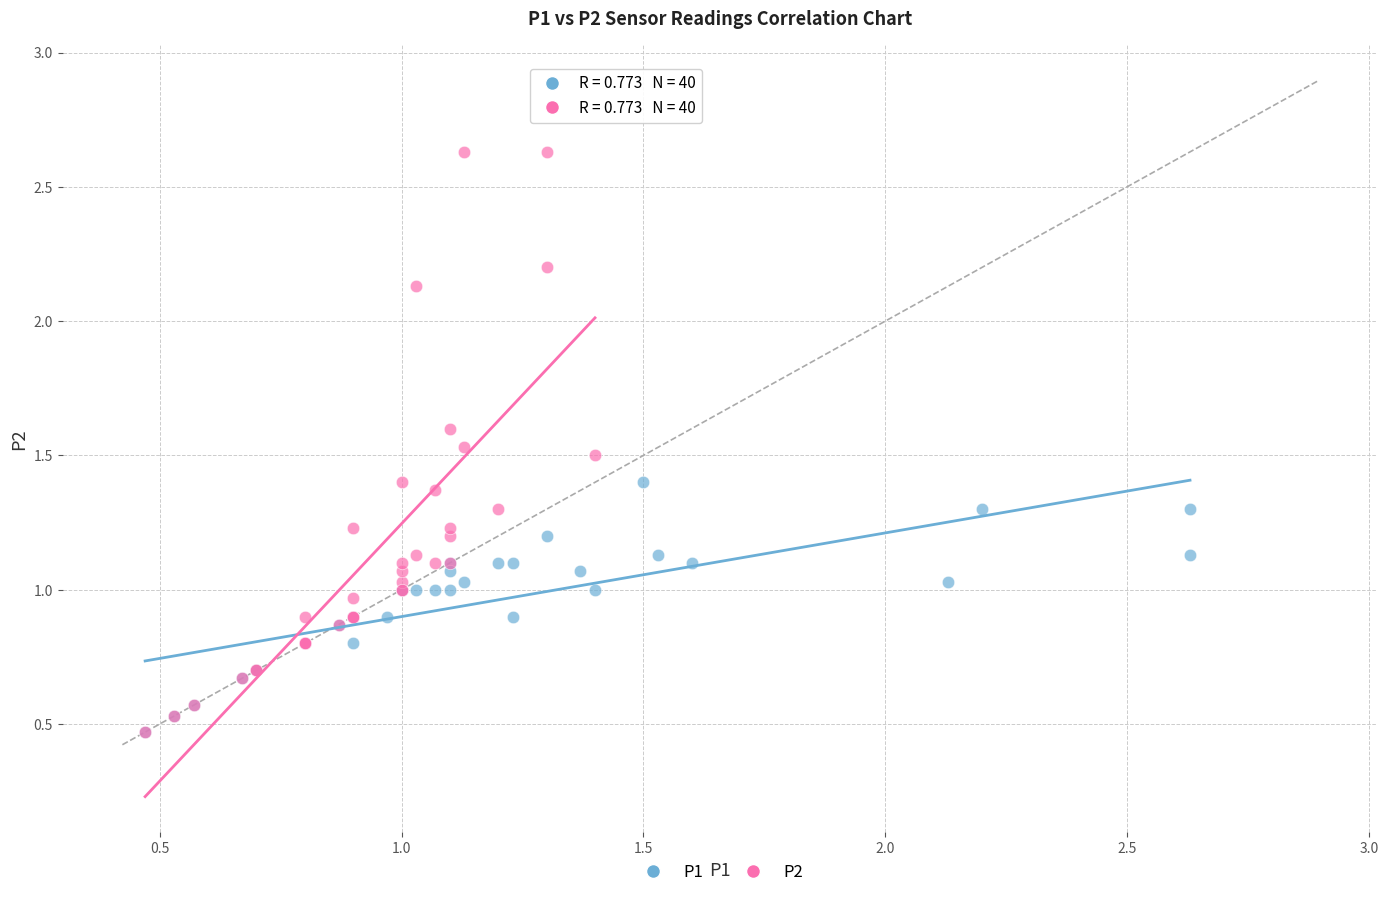

Which series has the largest Y range (max minus min)?

P2